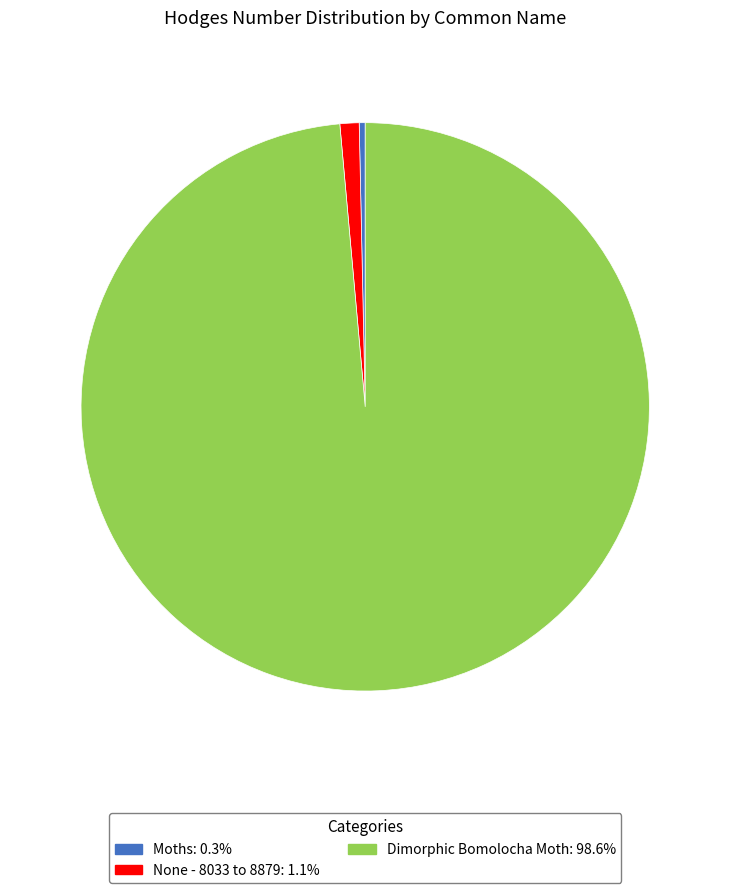

How many slices are in this pie chart?

3